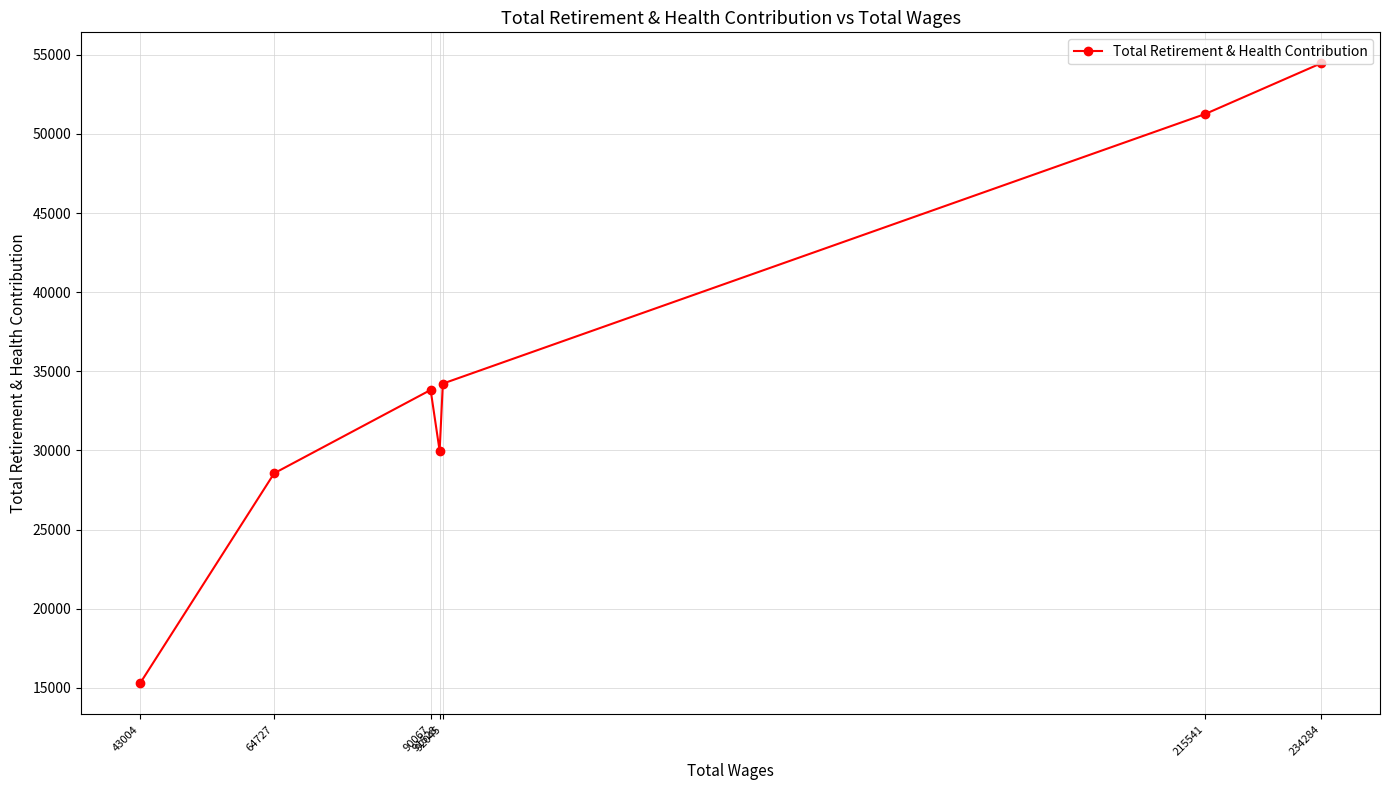

How many points are higher than both their immediate neighbors (excluding endpoints)?

1